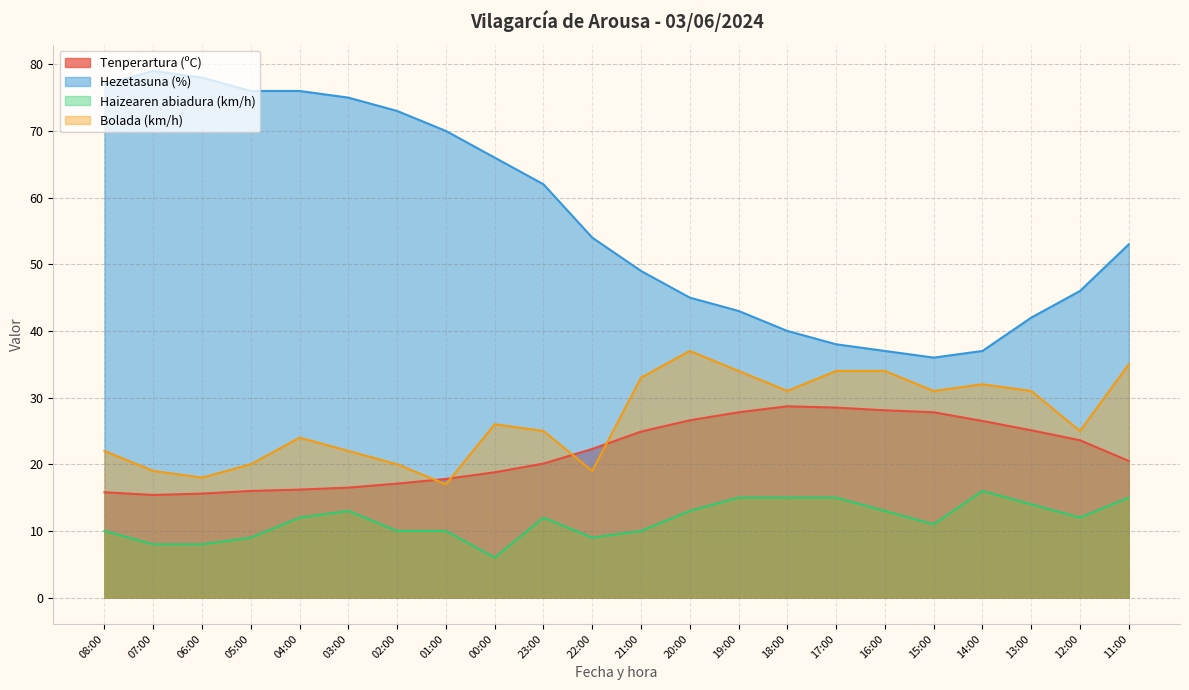

What is the spread (max minus min) of values at 02:00?

63.0